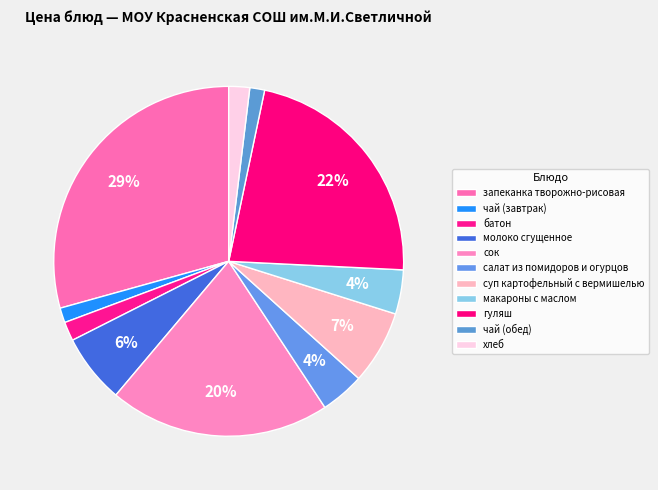

Which has a higher value, макароны с маслом or сок?

сок